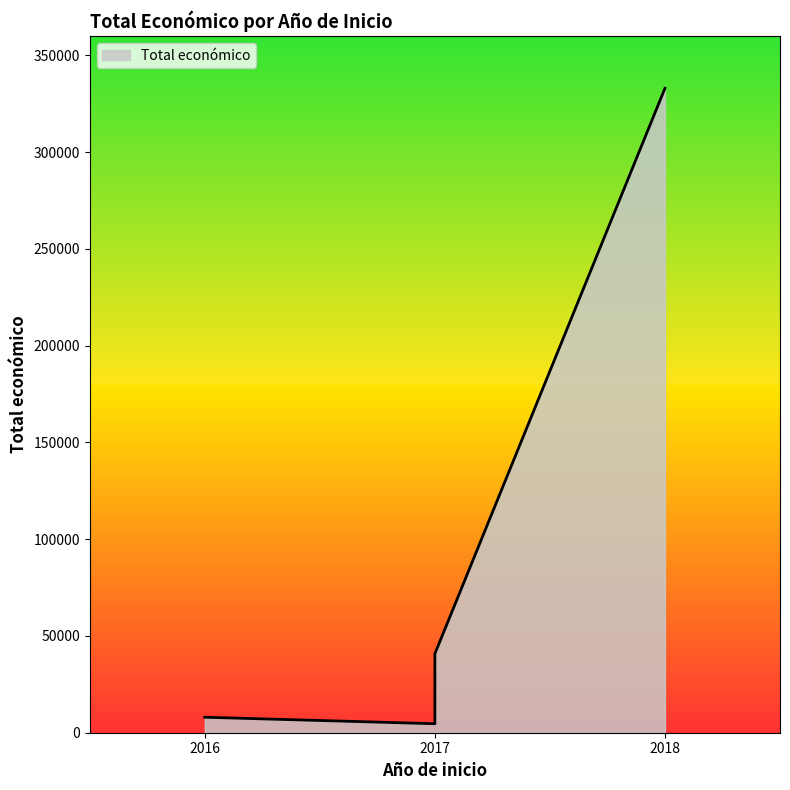

Where is the first local minimum?

2017